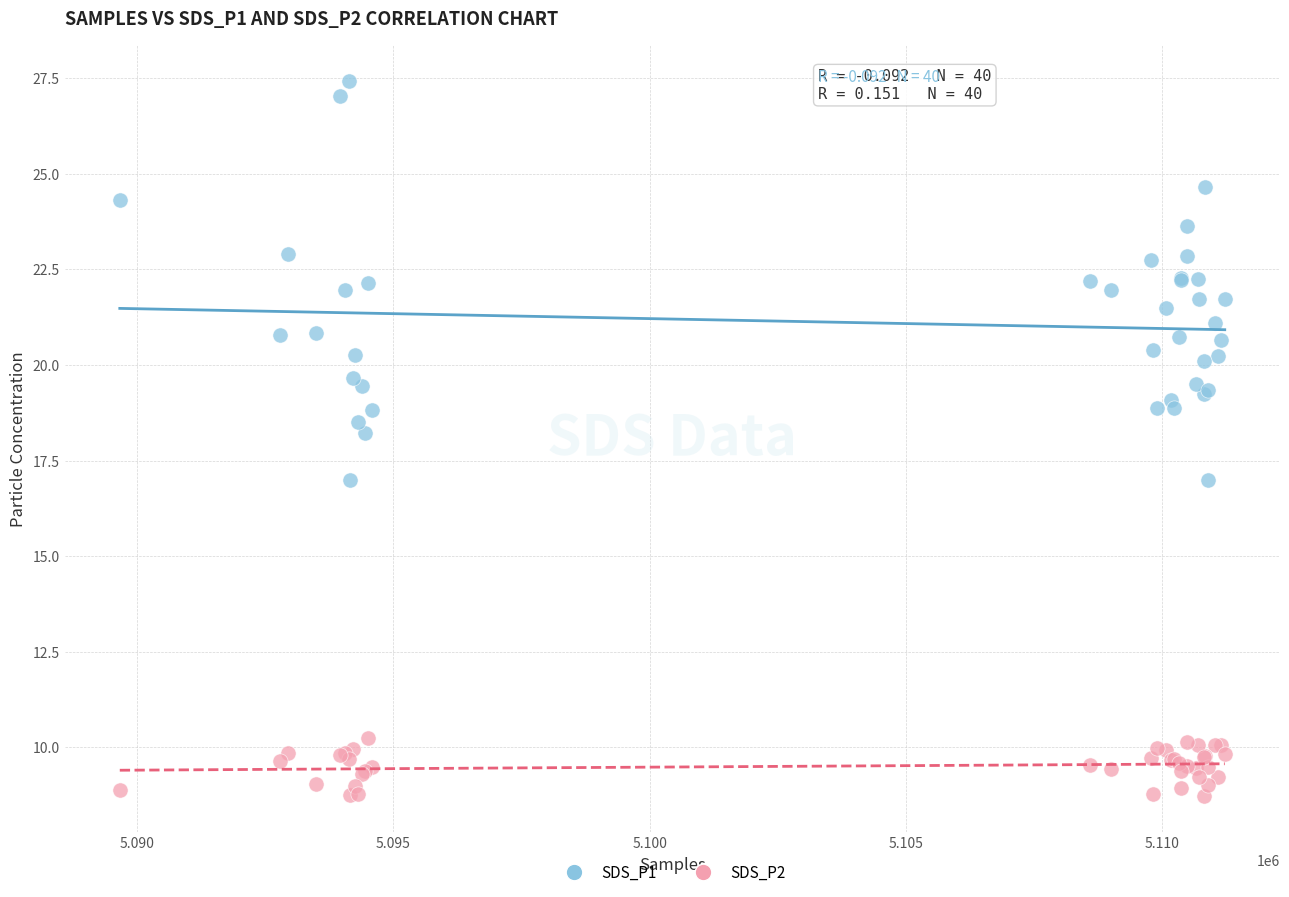

Which series reaches the minimum Y coordinate?

SDS_P2